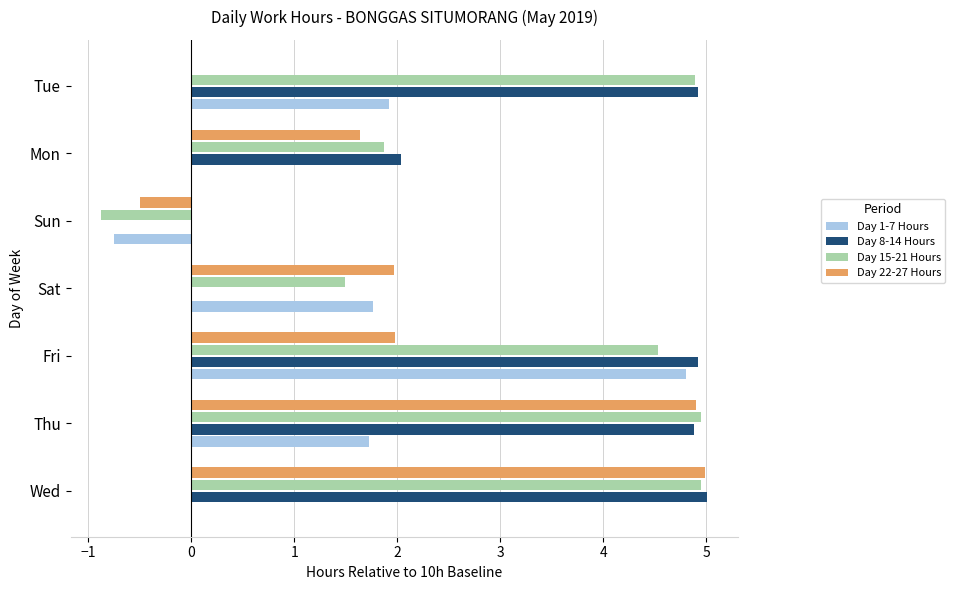

The Day 8-14 Hours series shows 0.0 at Sat. True or false?

True